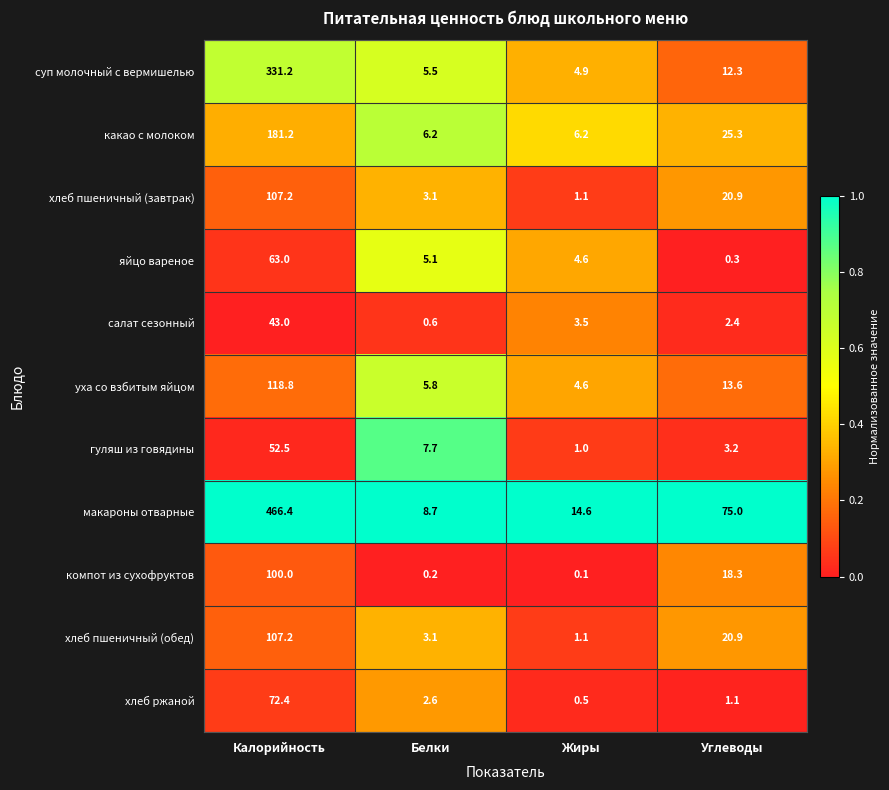

Which series has the largest range (max minus min)?

макароны отварные